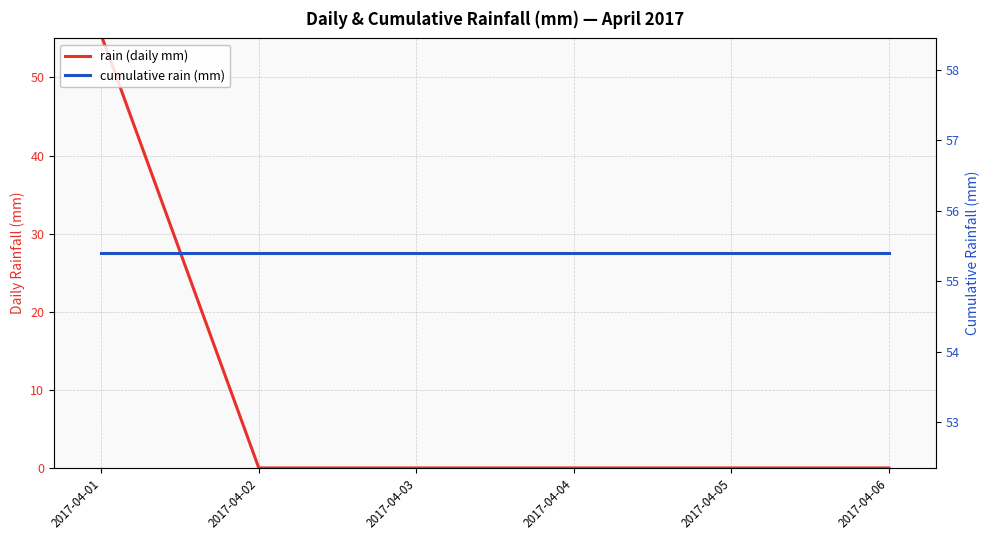

At which label is rain (daily mm) closest to 27?

2017-04-02